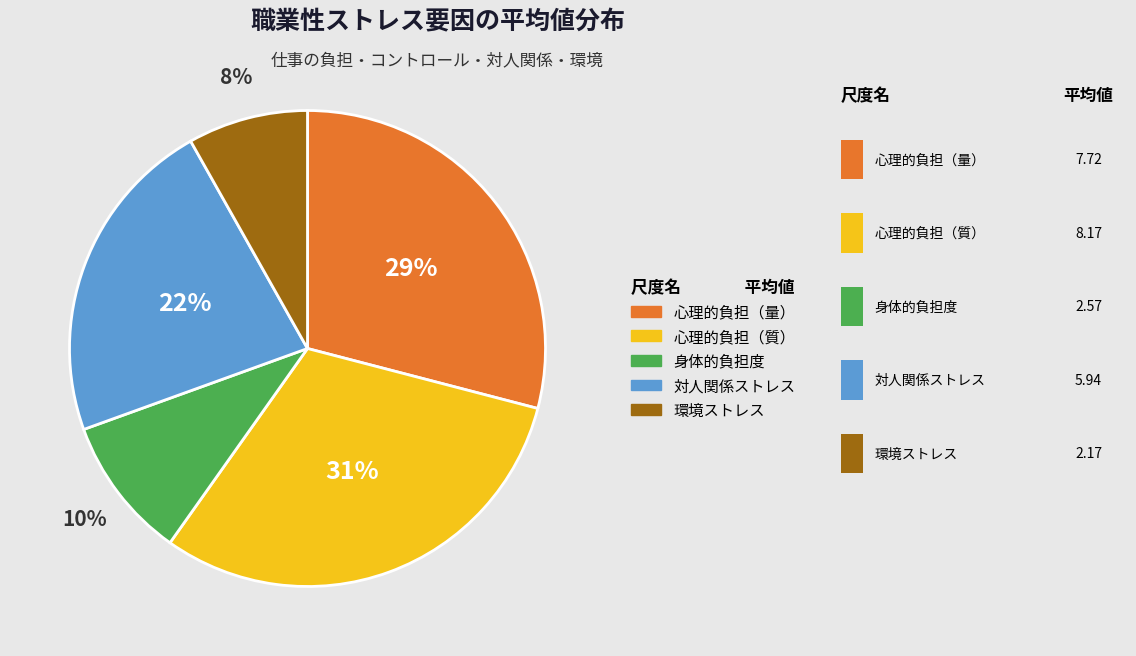

To the nearest percent, what is the average slice percentage?

20%